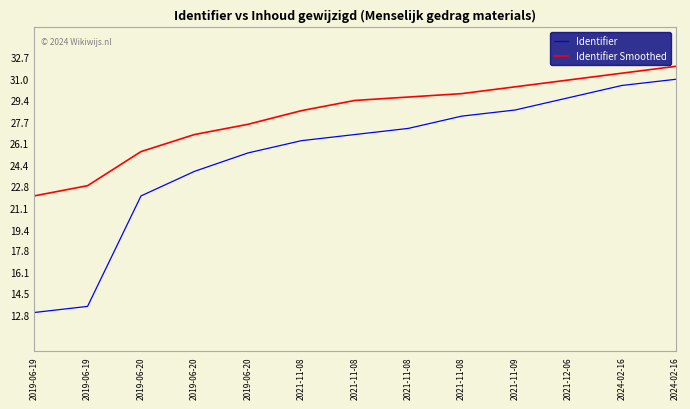

List the labels in order of Identifier value, largest first.

2024-02-16, 2024-02-16, 2021-12-06, 2021-11-09, 2021-11-08, 2021-11-08, 2021-11-08, 2021-11-08, 2019-06-20, 2019-06-20, 2019-06-20, 2019-06-19, 2019-06-19